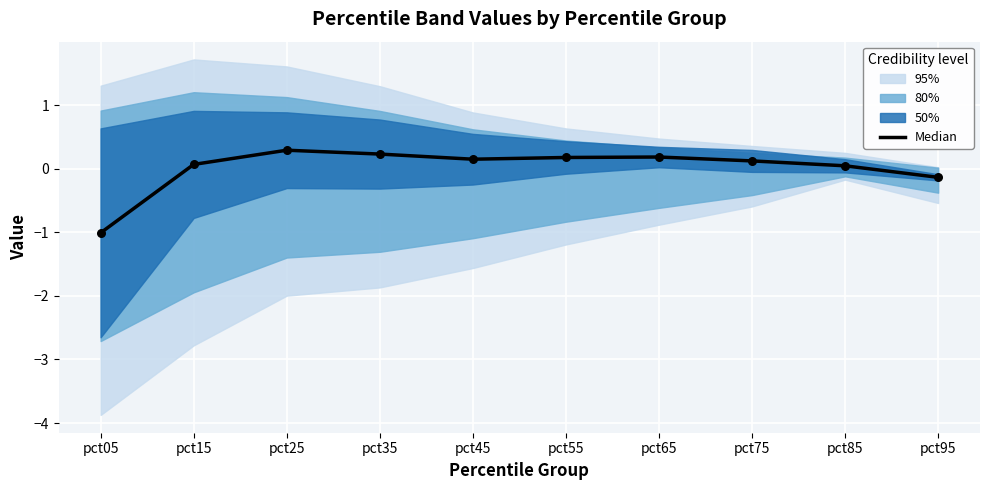

Between pct95 and pct15, which is larger?

pct15